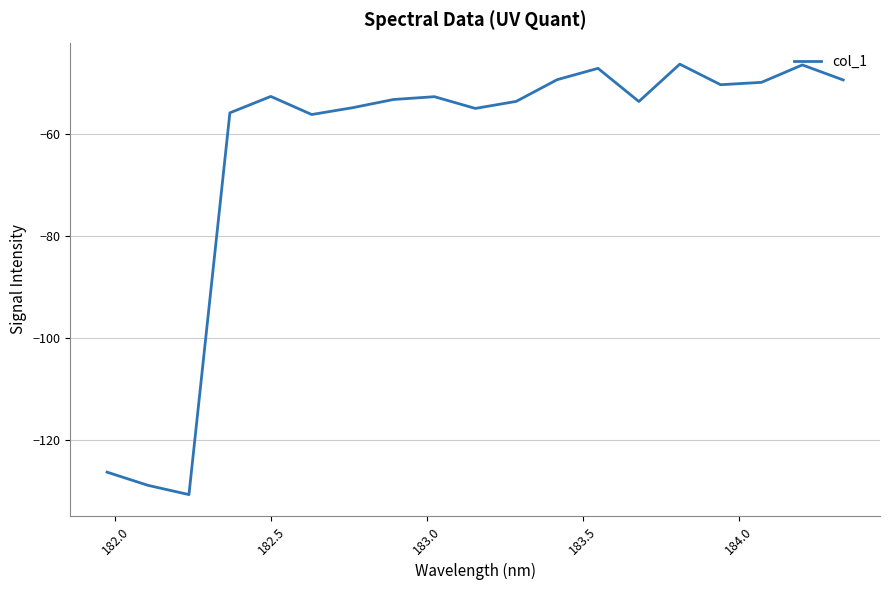

What is the difference between the maximum and minimum values?

84.4